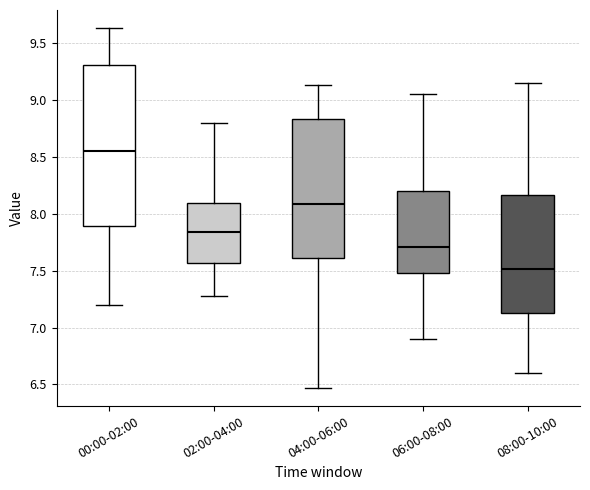

Which box's median line is the lowest?

08:00-10:00